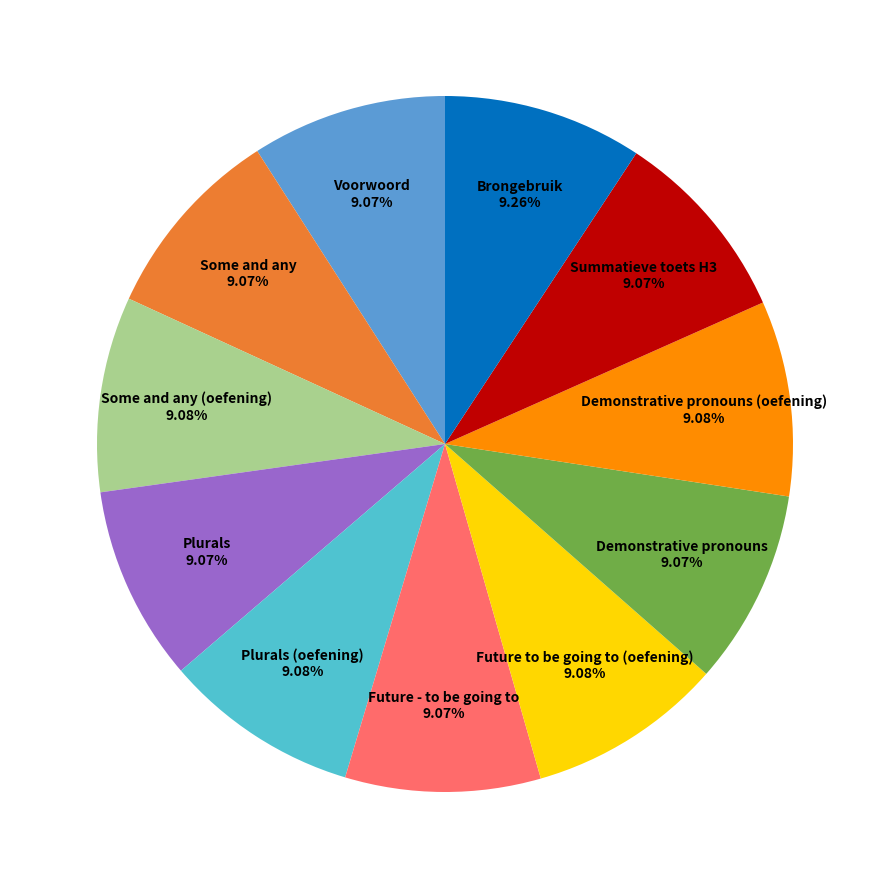

Is there any slice that represents more than half of the pie?

No